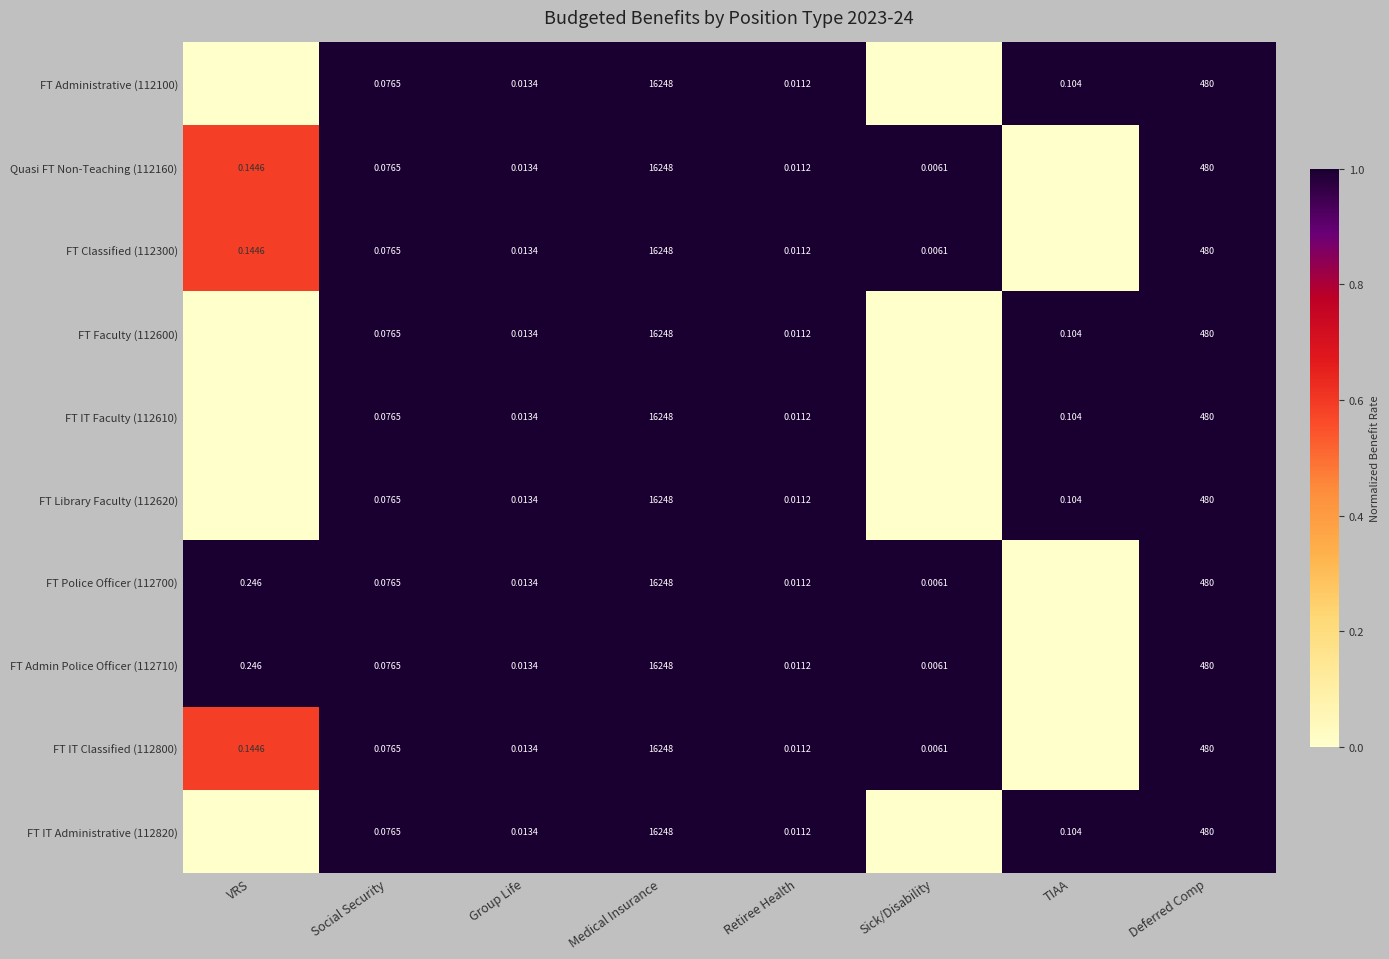

Is the value of FT Faculty (112600) at Group Life greater than the value of FT Police Officer (112700) at Sick/Disability?

Yes